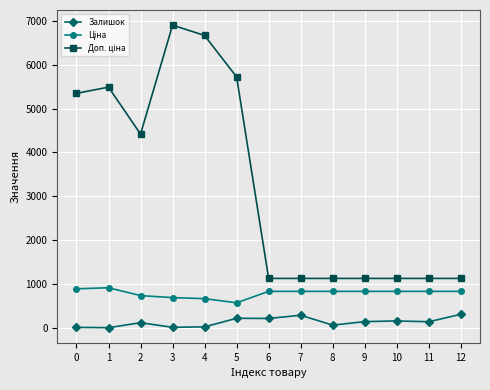

What is the sum of all Залишок values?

1709.0